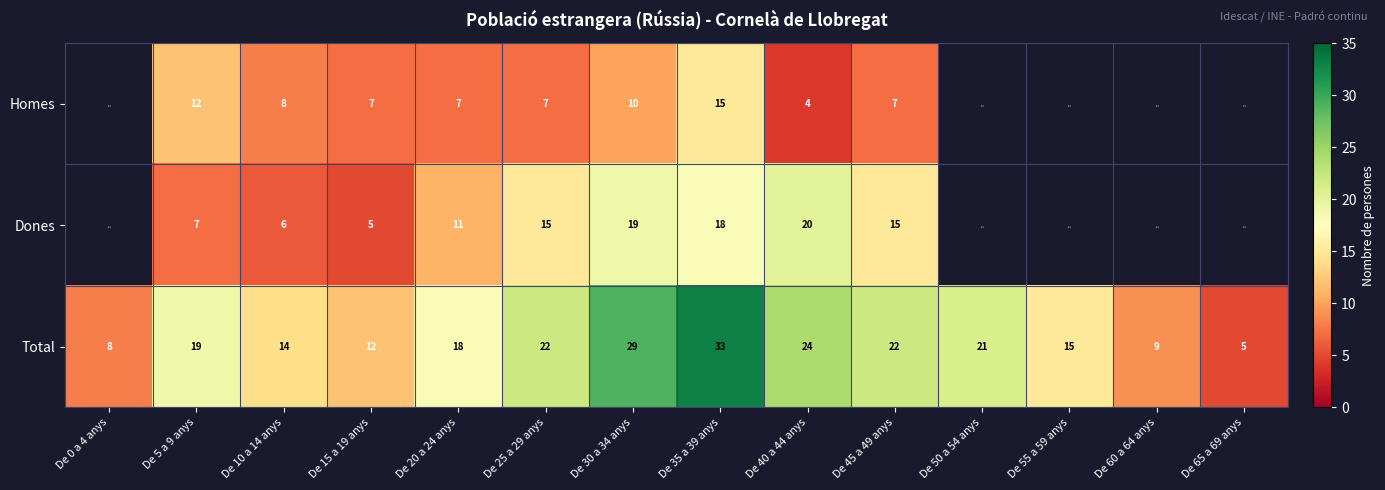

Which label corresponds to the largest value in the chart?

De 35 a 39 anys